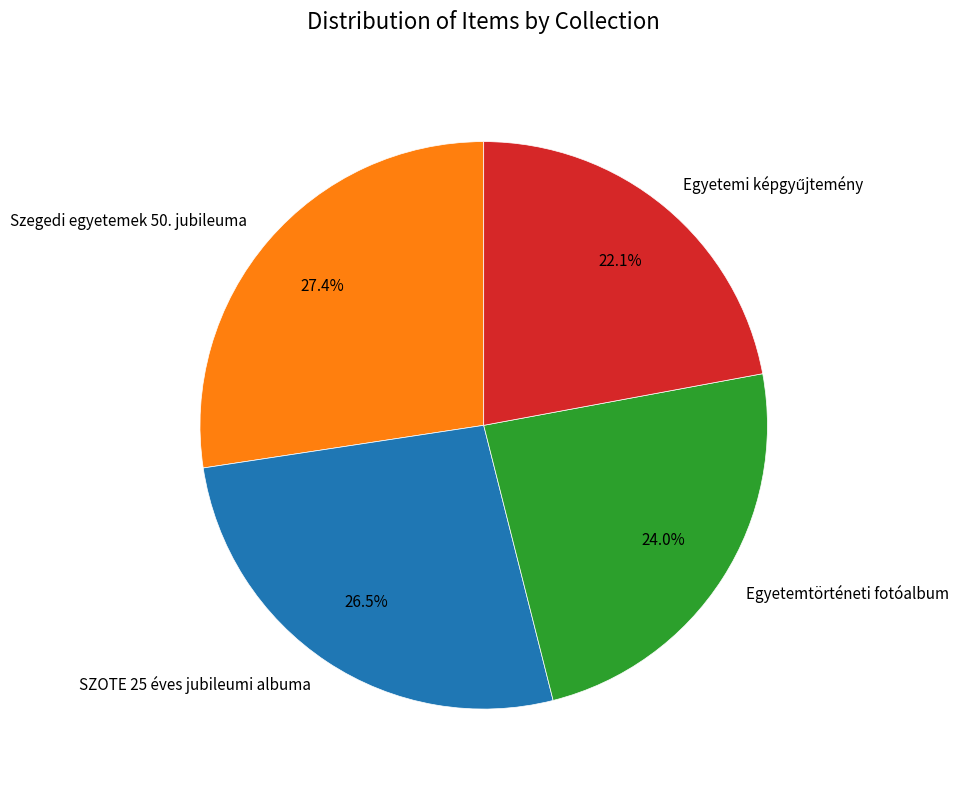

Is there a majority slice in this chart?

No